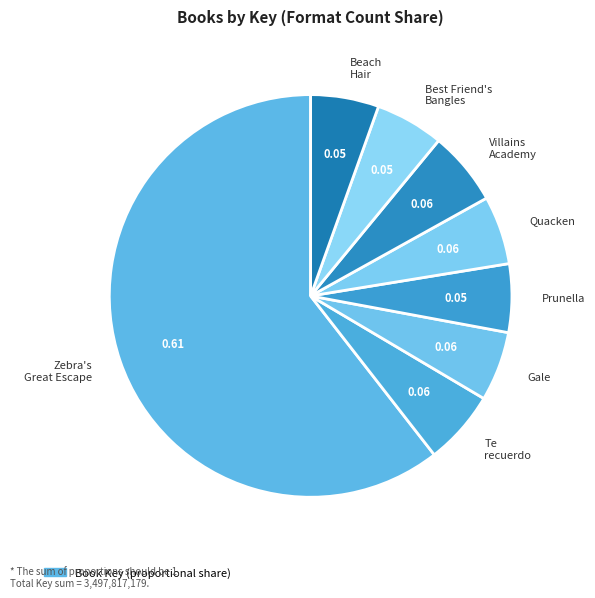

Combined, do Beach Hair and Quacken account for over 50%?

No